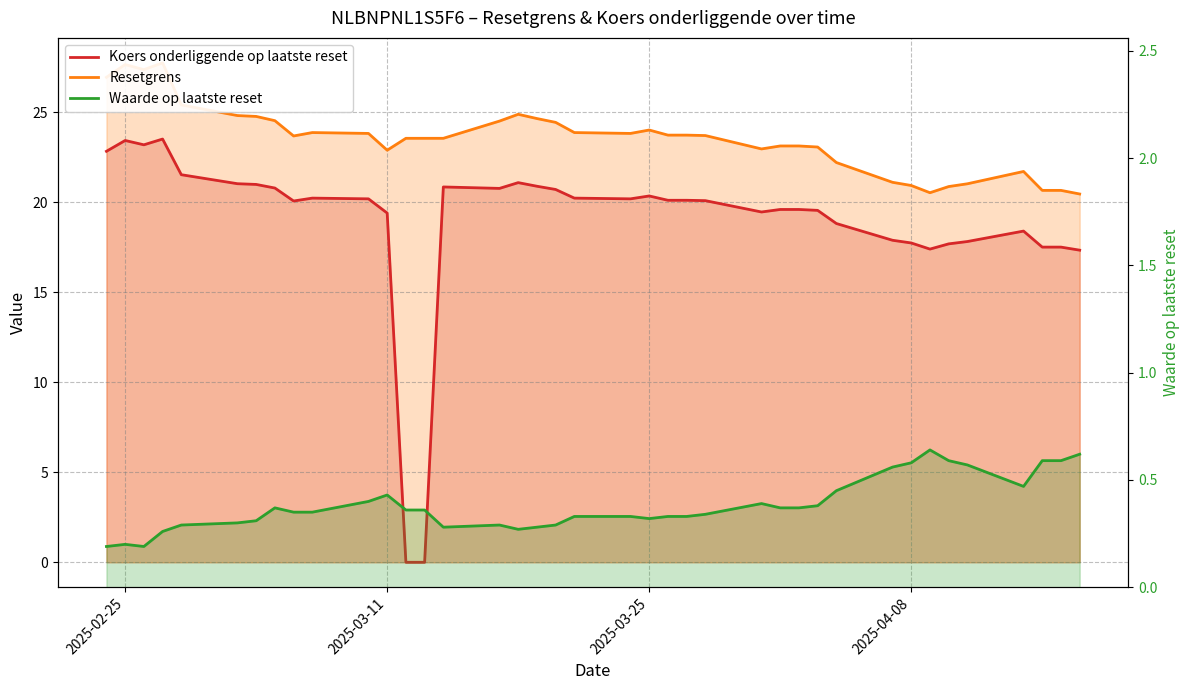

Is the value of Koers onderliggende op laatste reset at 10 greater than the value of Waarde op laatste reset at 36?

Yes